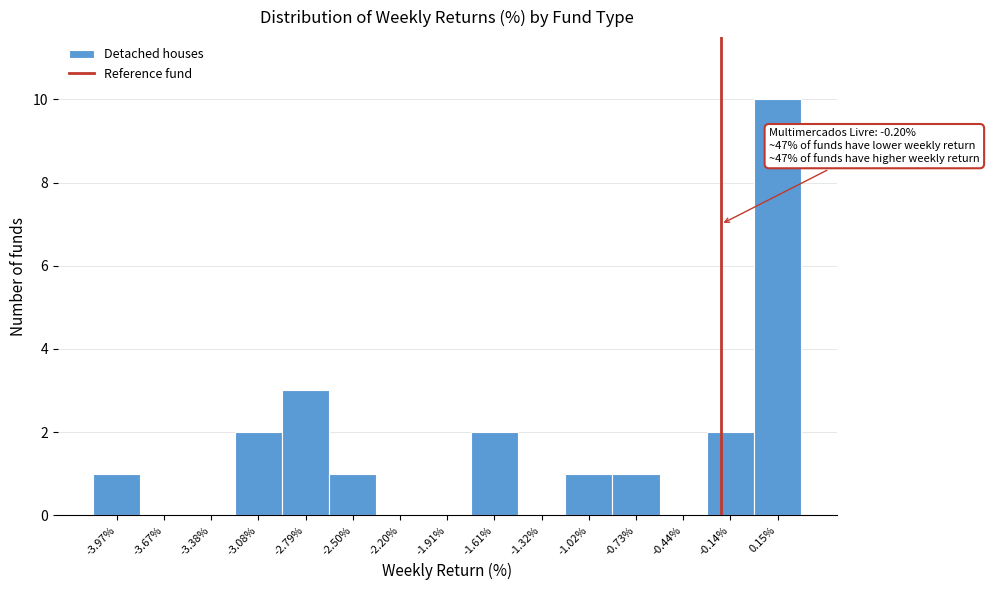

Which range on the x-axis has the tallest bar?

0.00 to 0.30